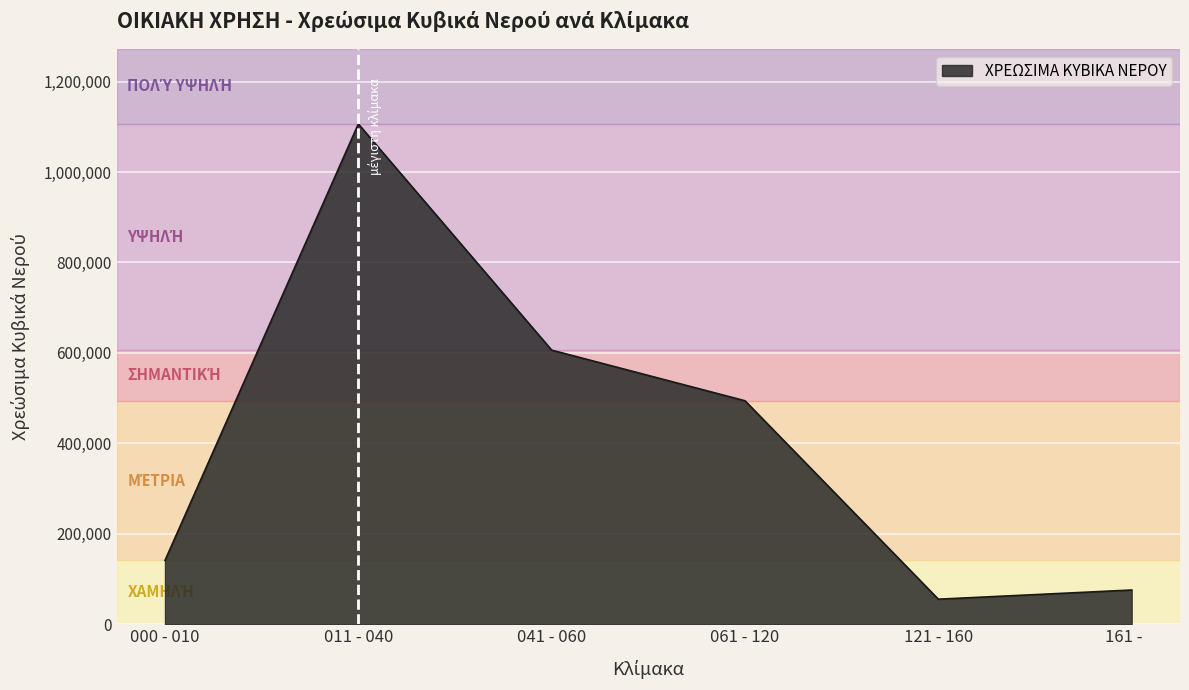

Which has a higher value, 161 -     or 061 - 120?

061 - 120